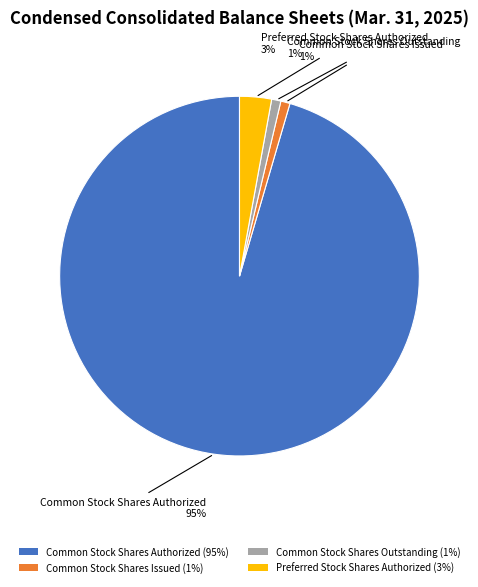

The Common Stock Shares Authorized slice represents 95% of the pie. True or false?

True